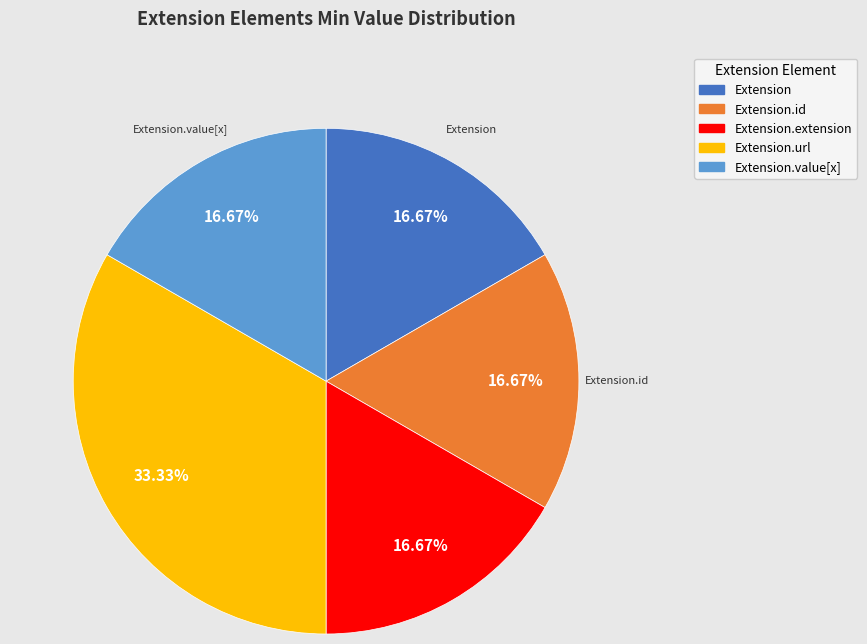

Is there any slice that represents more than half of the pie?

No